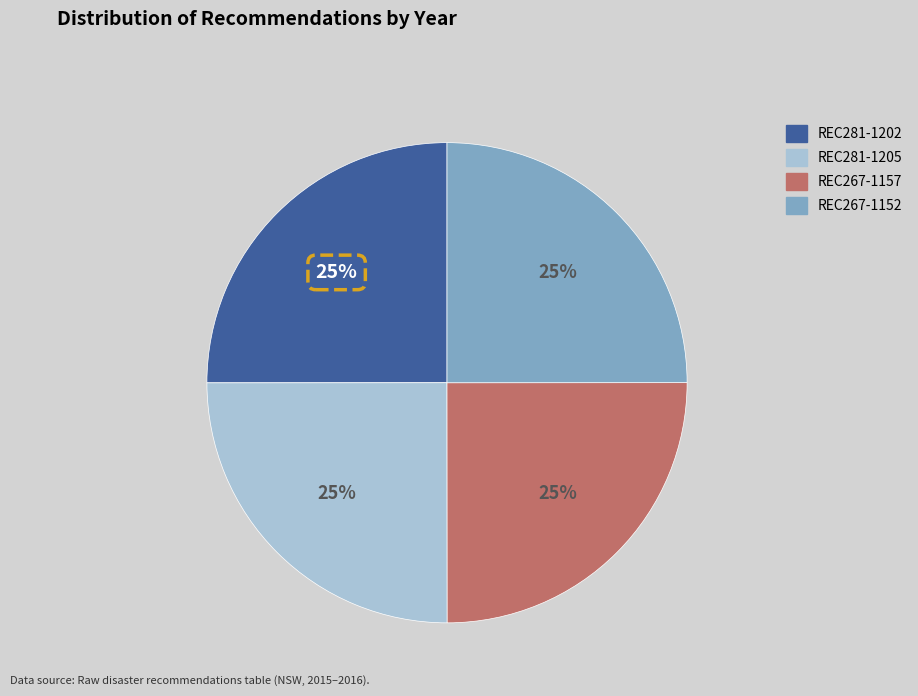

Is it true that REC267-1152 is 25% of the pie?

True